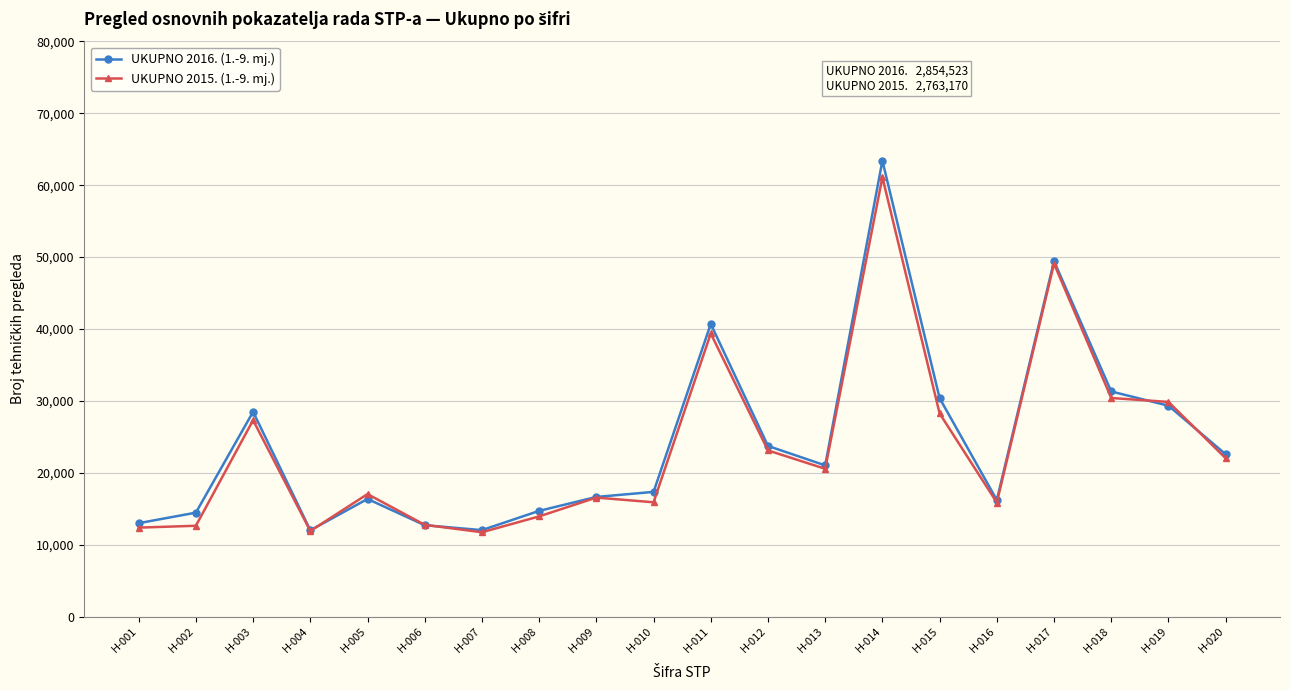

What is the value of the UKUPNO 2015. (1.-9. mj.) point at the 1st from the left?

12368